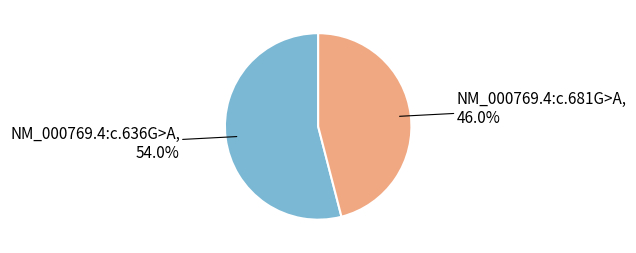

Is there a majority slice in this chart?

Yes